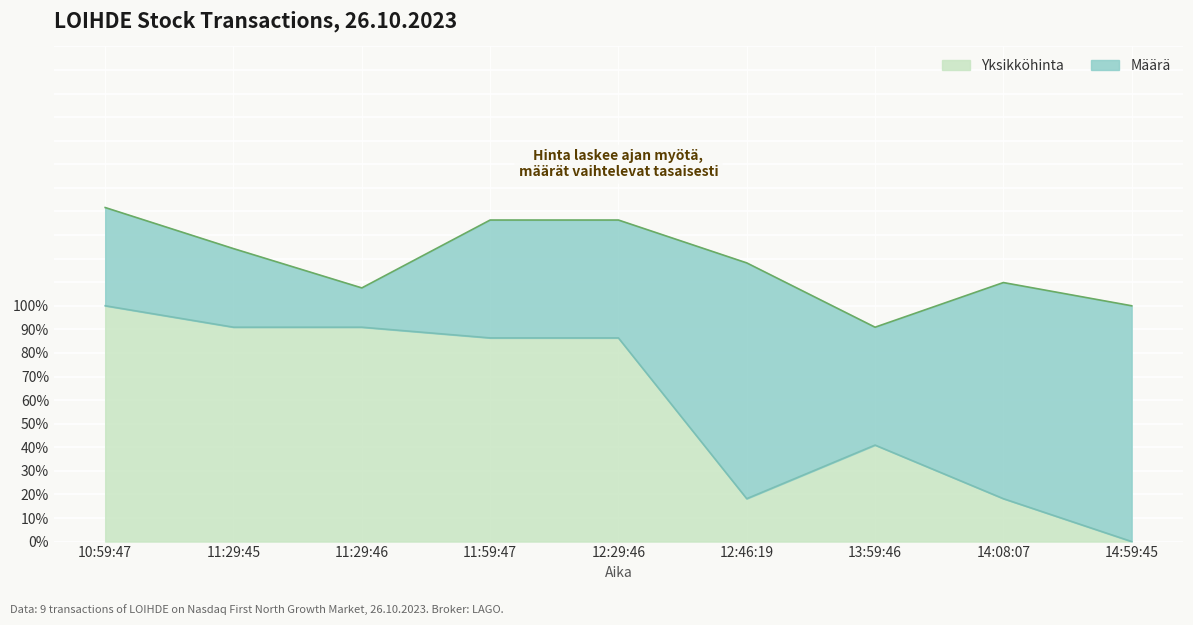

At which label does the data first exceed 86?

10:59:47